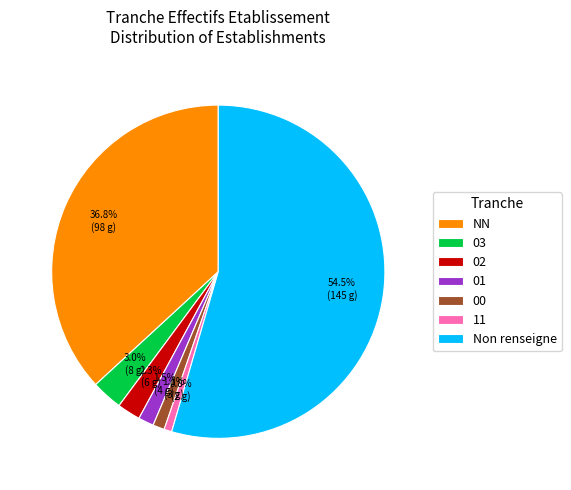

Which category has the biggest portion of the pie?

Non renseigne